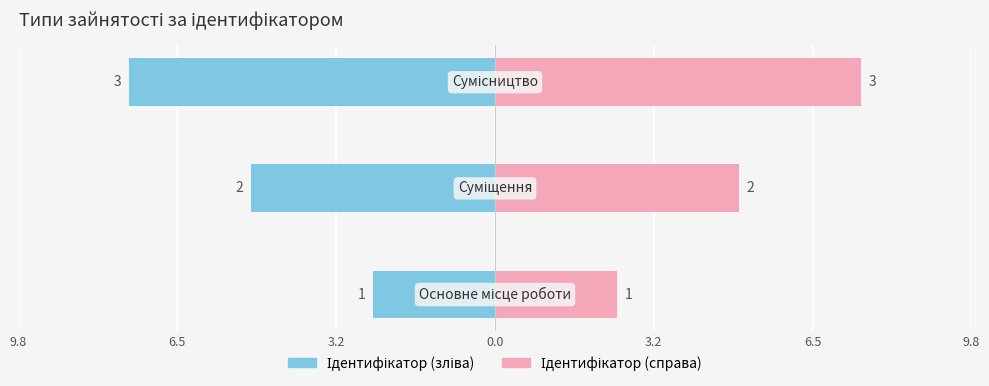

Reading left to right, transcribe all the data shown in this chart.

Ідентифікатор: 9.8=-2.5	6.5=-5.0	3.2=-7.5
Назва: 9.8=2.5	6.5=5.0	3.2=7.5